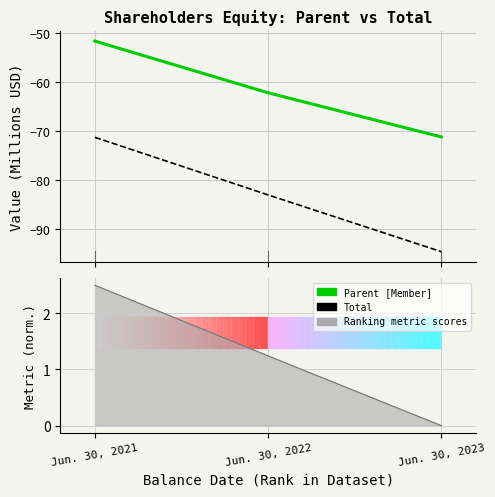

At which label is Parent [Member] closest to -61?

Jun. 30, 2022